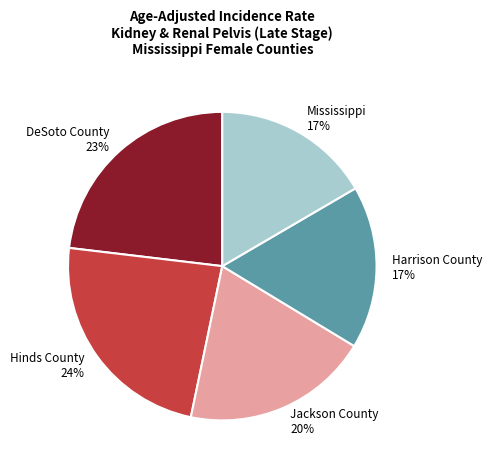

Between DeSoto County and Jackson County, which is larger?

DeSoto County